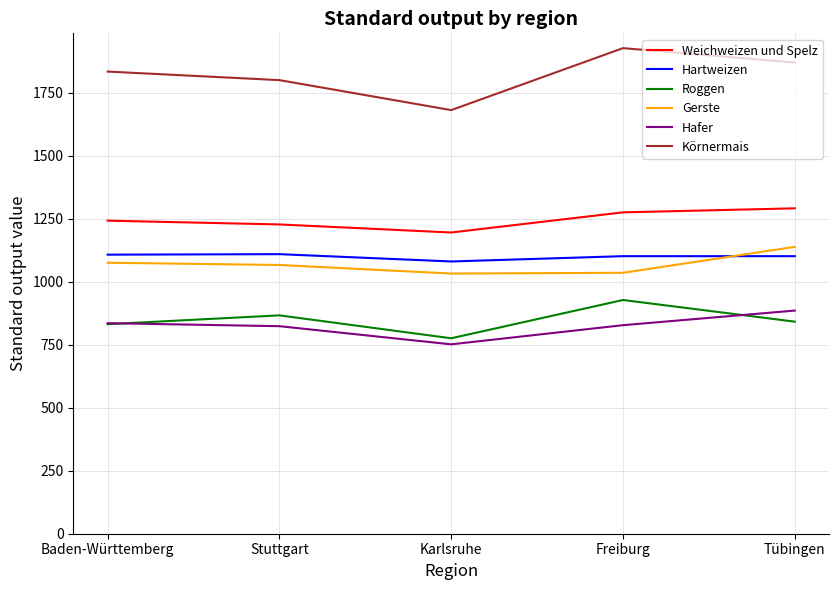

What is the difference between the highest and lowest values at Karlsruhe?

930